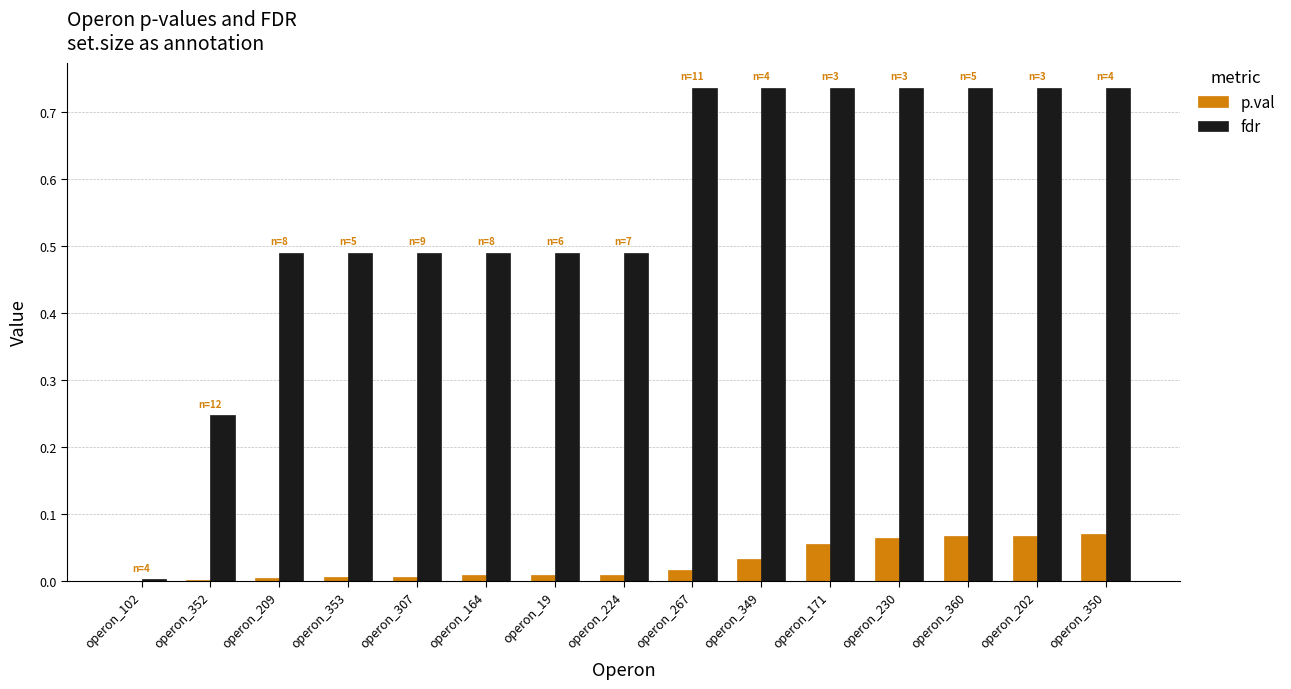

Which series changed the most between operon_224 and operon_230?

fdr